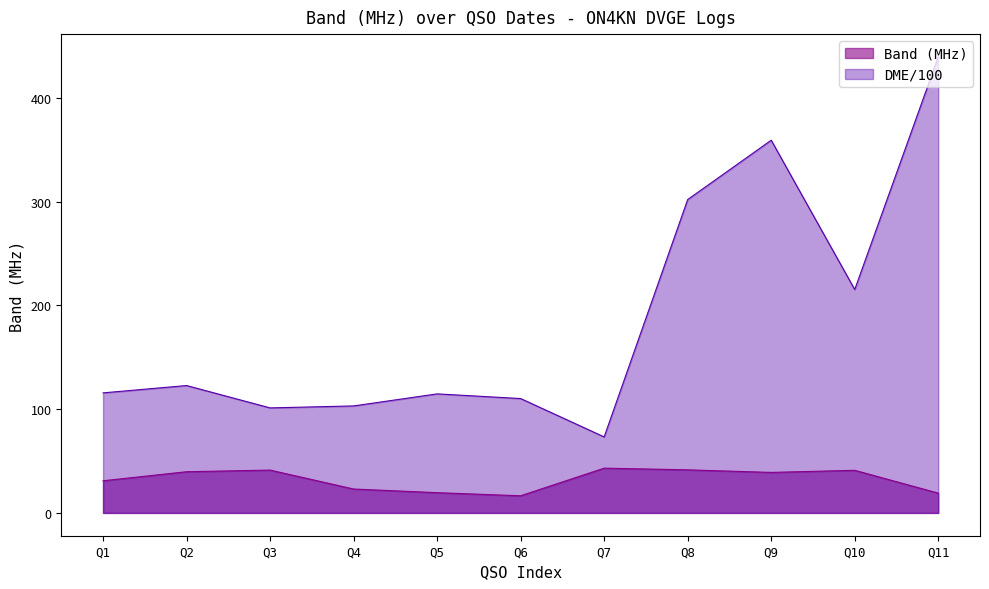

Is it true that DME/100 equals 439.7 at Q11?

True